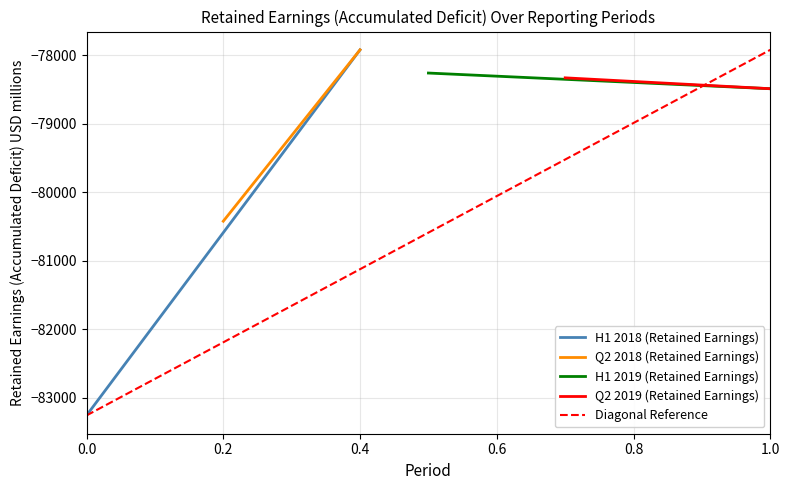

Which series has the largest total across all categories?

H1 2019 (Retained Earnings)